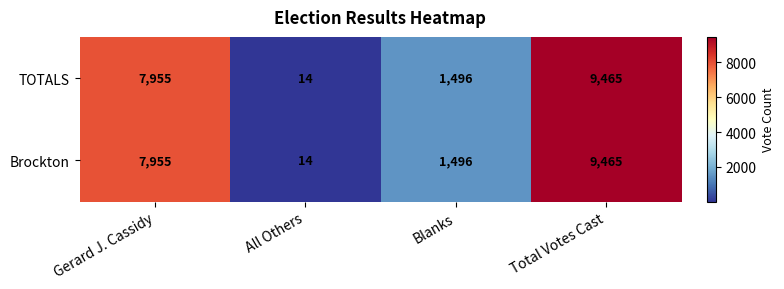

What is the difference between the TOTALS values at Gerard J. Cassidy and All Others?

7941